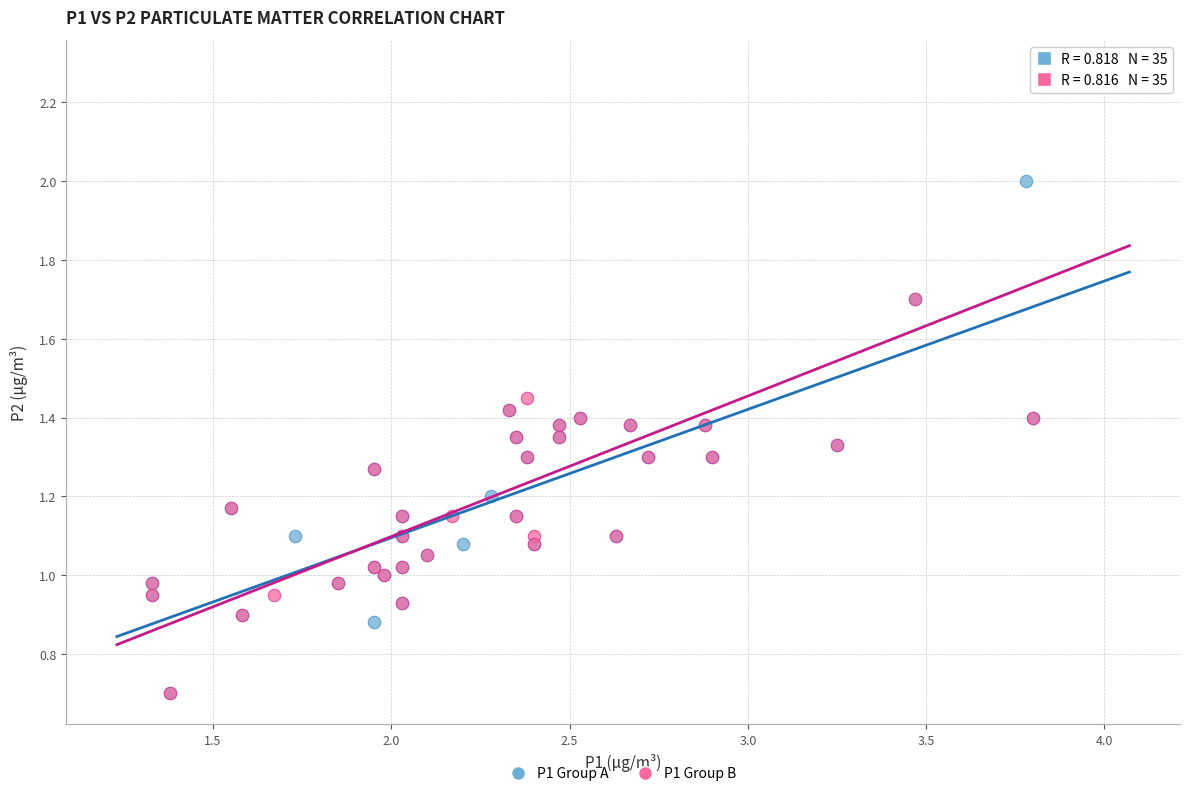

Which series has the widest spread of Y values?

P1 Group B